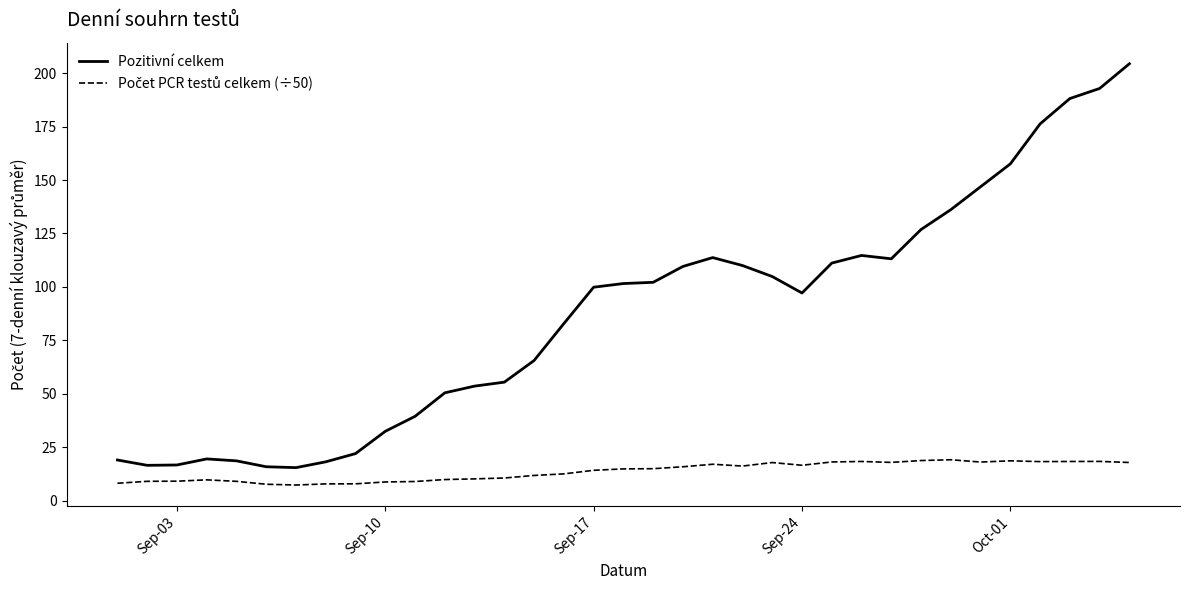

Which series has the largest total across all categories?

Pozitivní celkem